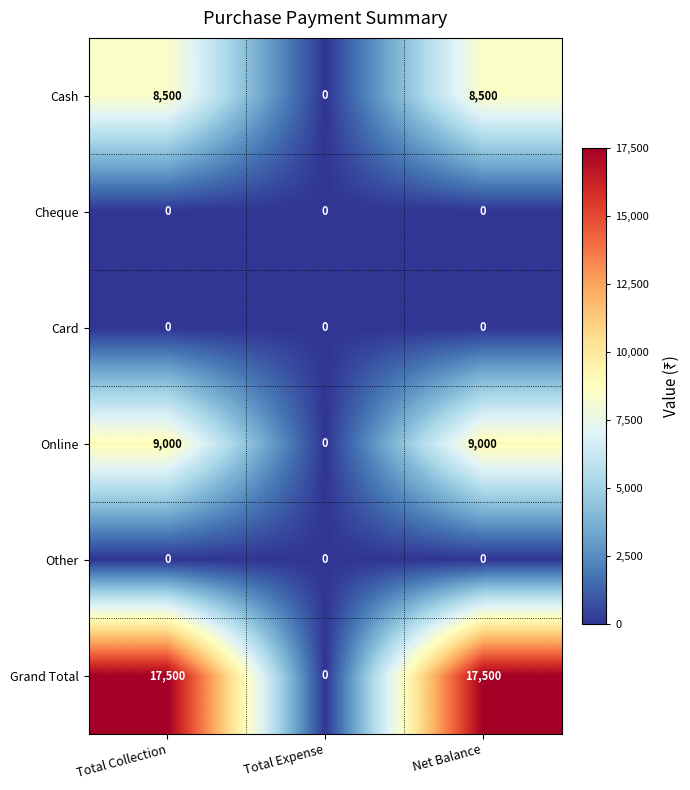

At how many categories does at least one series exceed 10411?

2